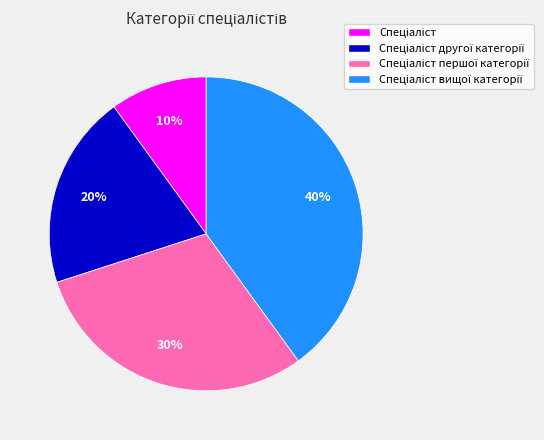

To the nearest percent, what is the average slice percentage?

25%